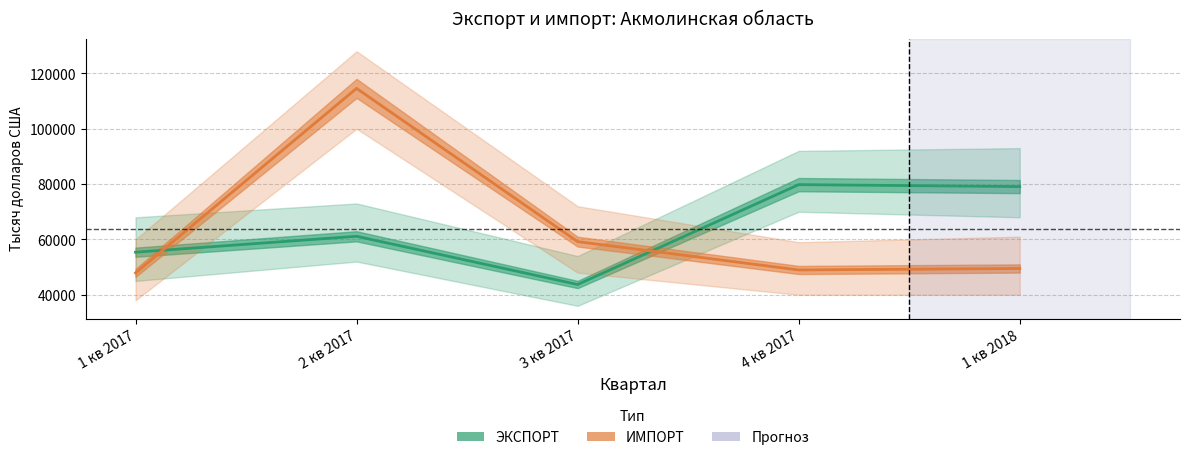

What is the sum of all ЭКСПОРТ values?

319137.7